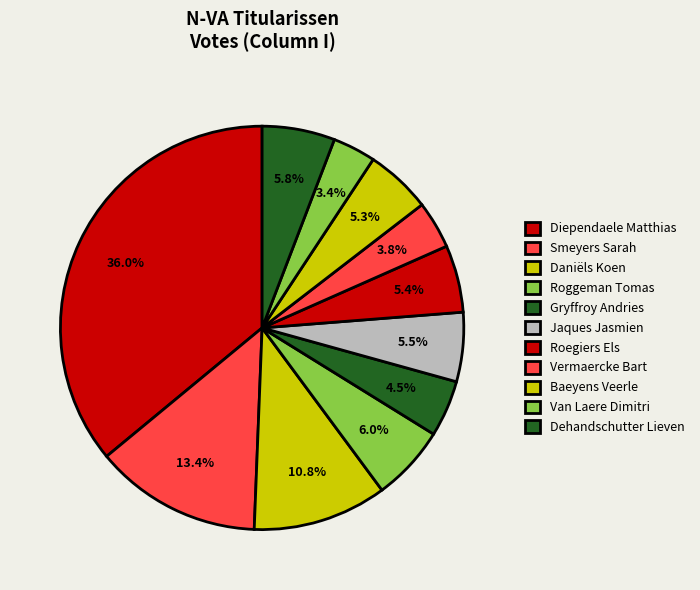

How many segments does this pie chart have?

11